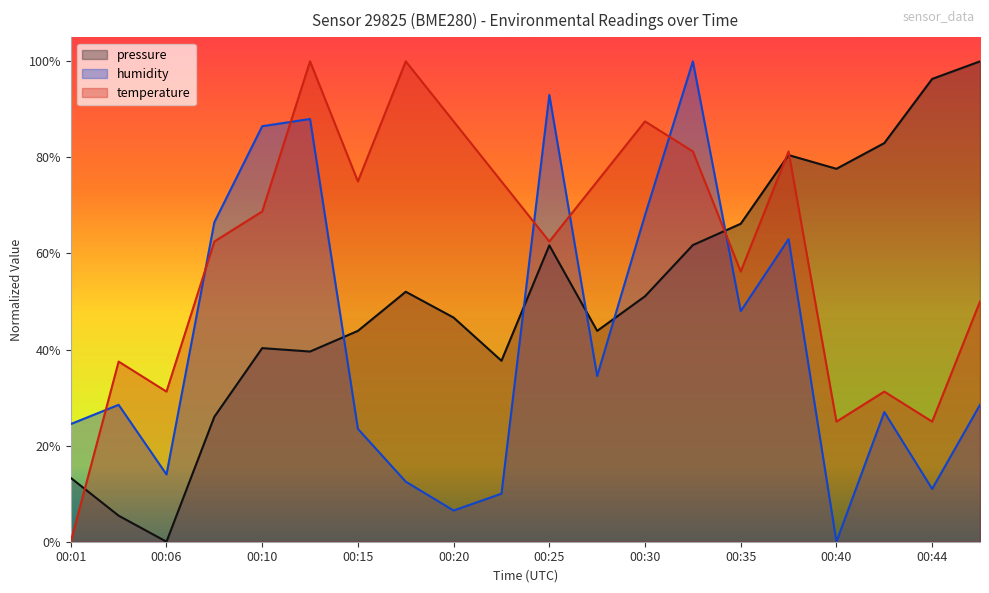

Reading right to left, transcribe all the data shown in this chart.

pressure: 00:47=100.0	00:44=96.3	00:42=83.0	00:40=77.6	00:37=80.5	00:35=66.2	00:32=61.8	00:30=51.1	00:27=43.9	00:25=61.7	00:23=37.7	00:20=46.7	00:18=52.0	00:15=43.9	00:13=39.6	00:10=40.3	00:08=26.0	00:06=0.0	00:03=5.4	00:01=13.3
humidity: 00:47=28.5	00:44=11.0	00:42=27.0	00:40=0.0	00:37=63.0	00:35=48.0	00:32=100.0	00:30=68.0	00:27=34.5	00:25=93.0	00:23=10.0	00:20=6.5	00:18=12.5	00:15=23.5	00:13=88.0	00:10=86.5	00:08=66.5	00:06=14.0	00:03=28.5	00:01=24.5
temperature: 00:47=50.0	00:44=25.0	00:42=31.2	00:40=25.0	00:37=81.2	00:35=56.2	00:32=81.2	00:30=87.5	00:27=75.0	00:25=62.5	00:23=75.0	00:20=87.5	00:18=100.0	00:15=75.0	00:13=100.0	00:10=68.8	00:08=62.5	00:06=31.2	00:03=37.5	00:01=0.0